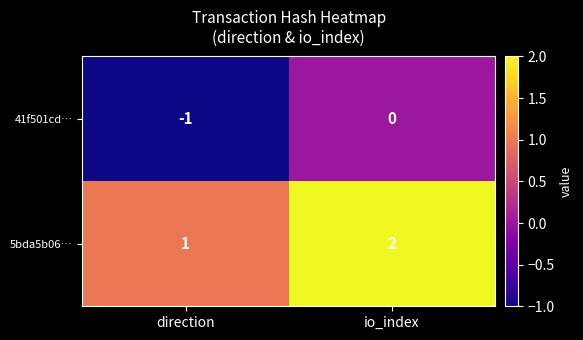

True or false: 41f501cd… has a value of -1 at direction.

True